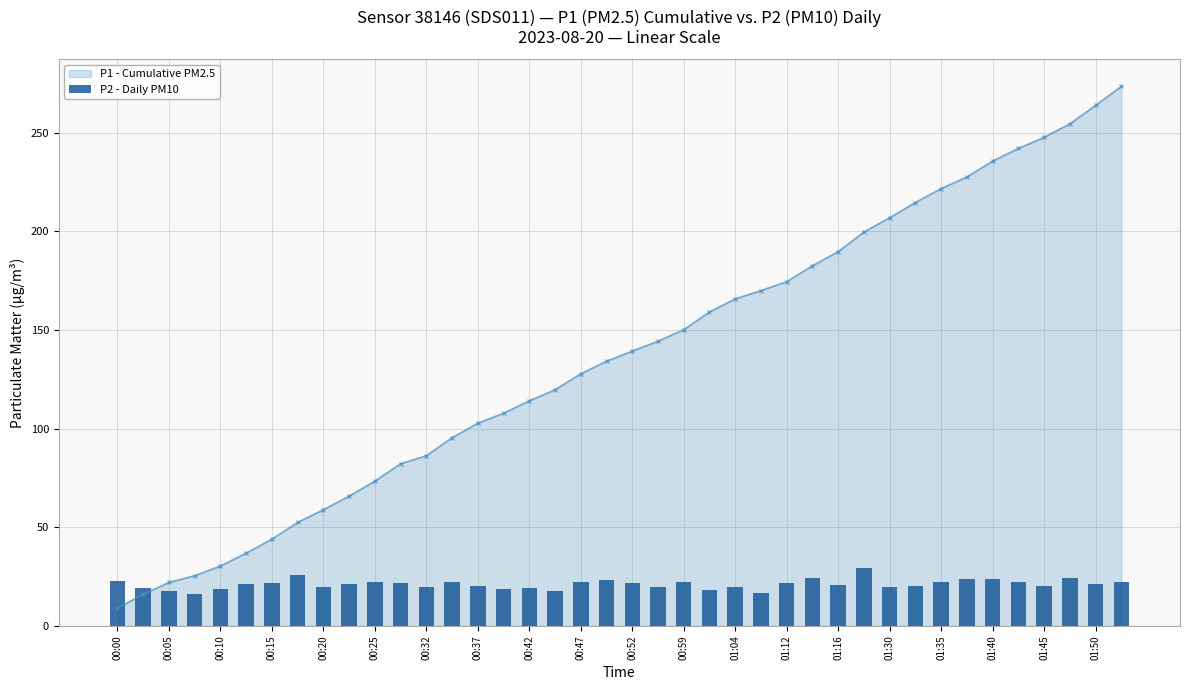

How many values are below 21?

17